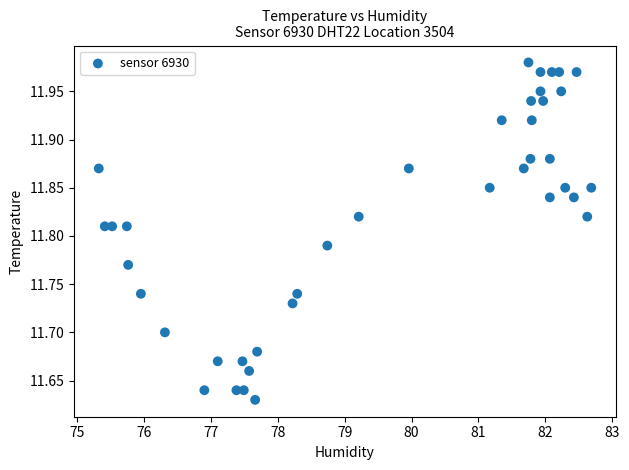

What is the range of X values (max minus min)?

7.4